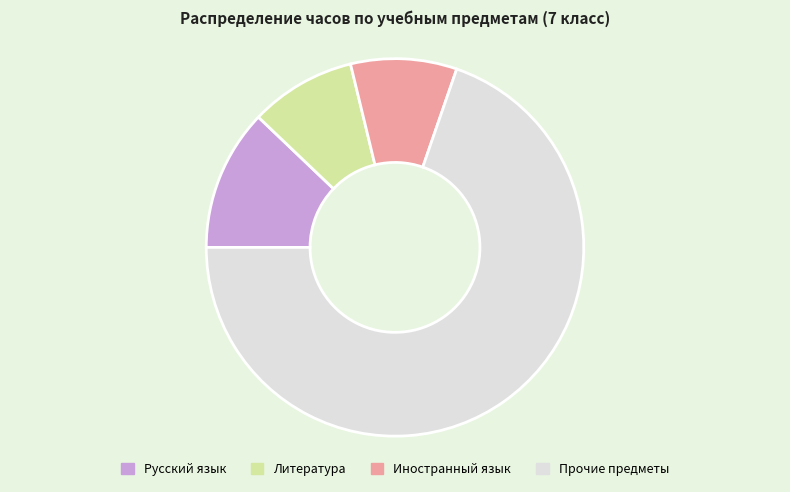

Approximately how many times larger is the value at Прочие предметы compared to Литература?

7.7